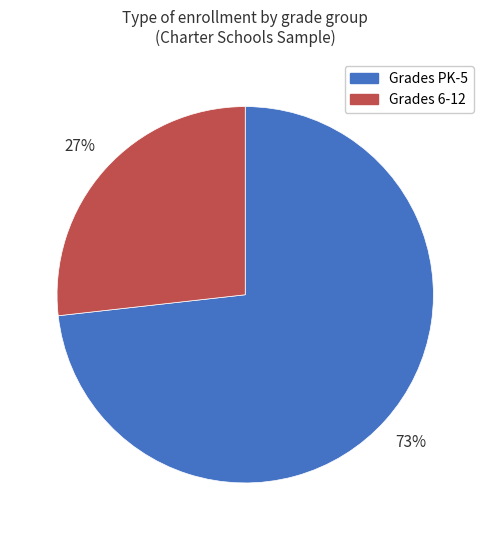

To the nearest percent, what is the difference between the largest and smallest slice percentages?

46%